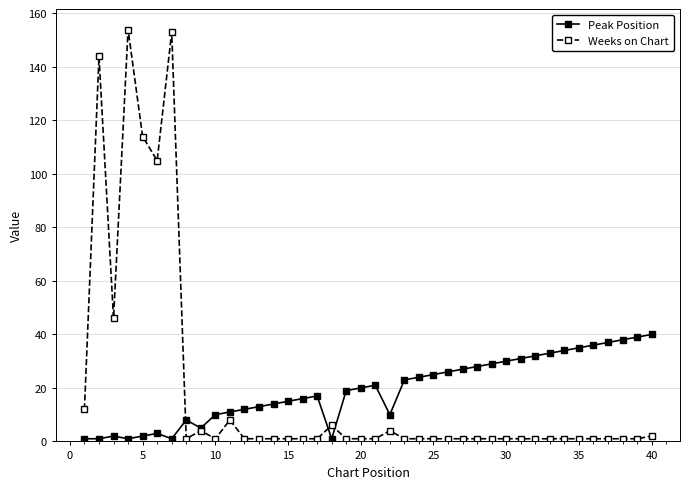

Reading left to right, extract all data points from this chart.

Peak Position: 1	1	2	1	2	3	1	8	5	10	11	12	13	14	15	16	17	1	19	20	21	10	23	24	25	26	27	28	29	30	31	32	33	34	35	36	37	38	39	40
Weeks on Chart: 12	144	46	154	114	105	153	1	4	1	8	1	1	1	1	1	1	6	1	1	1	4	1	1	1	1	1	1	1	1	1	1	1	1	1	1	1	1	1	2